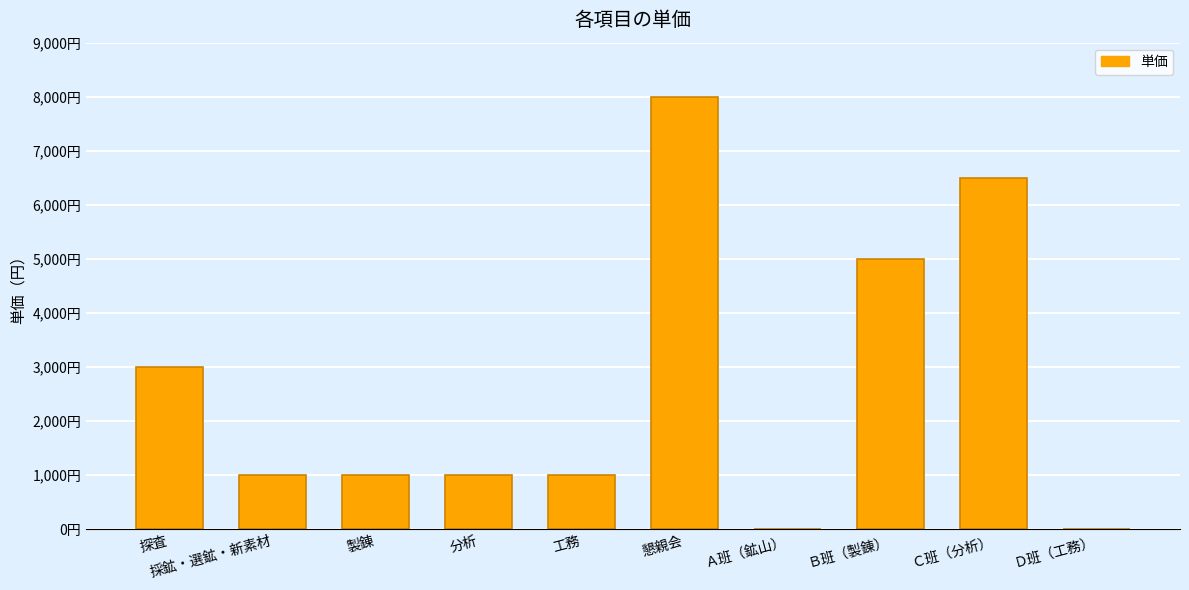

What is the value of the 2nd bar from the left?

1000